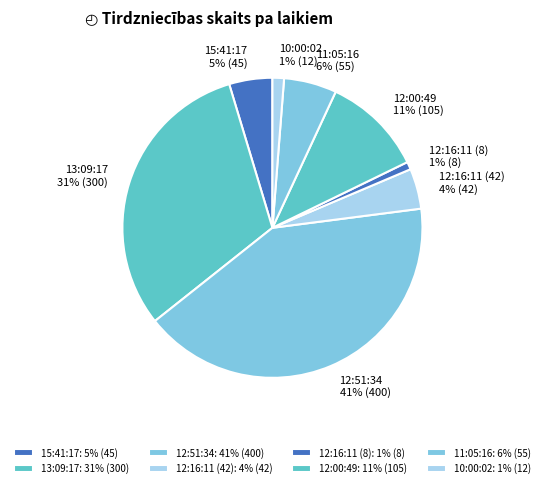

To the nearest percent, what is the average slice percentage?

12%